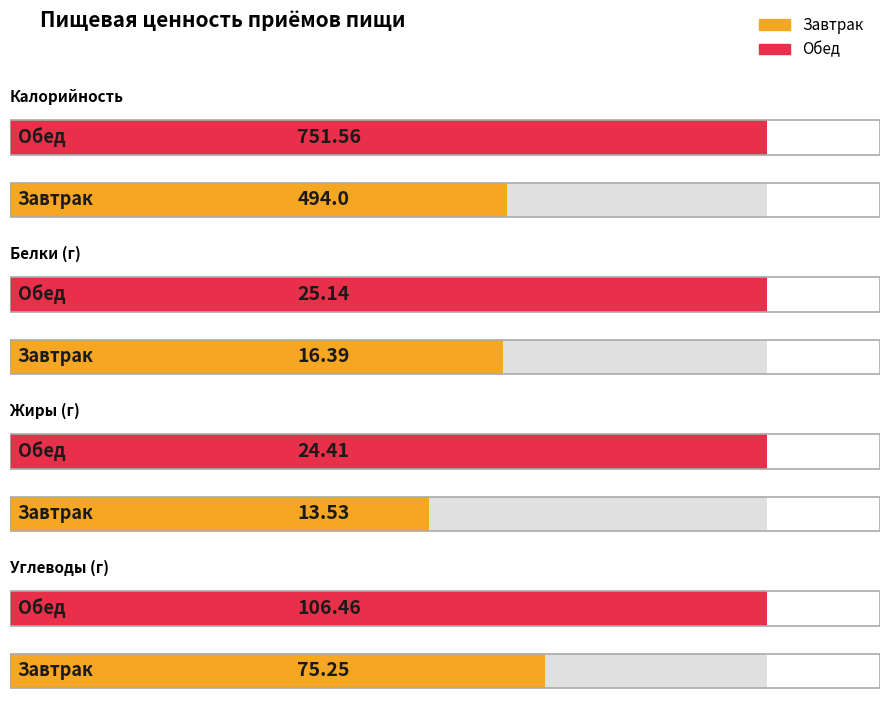

What position from the right is Завтрак?

2